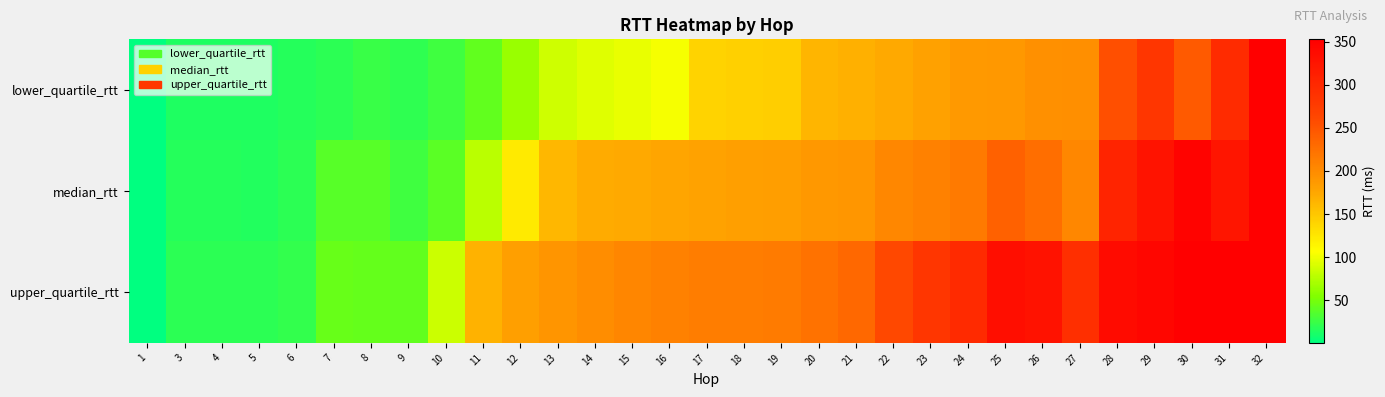

Reading left to right, transcribe all the data shown in this chart.

lower_quartile_rtt: 1=0.3	3=13.3	4=13.4	5=13.2	6=15.9	7=18.7	8=24.0	9=19.9	10=26.7	11=40.8	12=64.2	13=86.6	14=93.8	15=97.9	16=102.9	17=139.6	18=142.3	19=143.6	20=163.7	21=167.6	22=173.1	23=180.4	24=187.6	25=188.3	26=194.9	27=196.1	28=254.2	29=283.2	30=244.2	31=296.6	32=352.3
median_rtt: 1=0.3	3=15.5	4=15.7	5=15.4	6=18.5	7=36.8	8=36.9	9=26.6	10=38.5	11=78.7	12=121.6	13=161.9	14=171.1	15=173.1	16=175.6	17=178.8	18=181.9	19=183.1	20=187.8	21=189.8	22=203.8	23=209.3	24=216.1	25=237.7	26=226.5	27=203.1	28=305.1	29=327.2	30=347.9	31=324.8	32=352.3
upper_quartile_rtt: 1=0.3	3=18.5	4=18.9	5=18.5	6=22.2	7=43.0	8=41.8	9=40.9	10=85.5	11=165.8	12=180.9	13=191.4	14=198.4	15=204.7	16=209.6	17=213.7	18=213.2	19=214.0	20=223.0	21=232.6	22=261.4	23=282.8	24=298.2	25=334.4	26=328.5	27=291.8	28=337.0	29=343.6	30=351.6	31=353.0	32=352.3